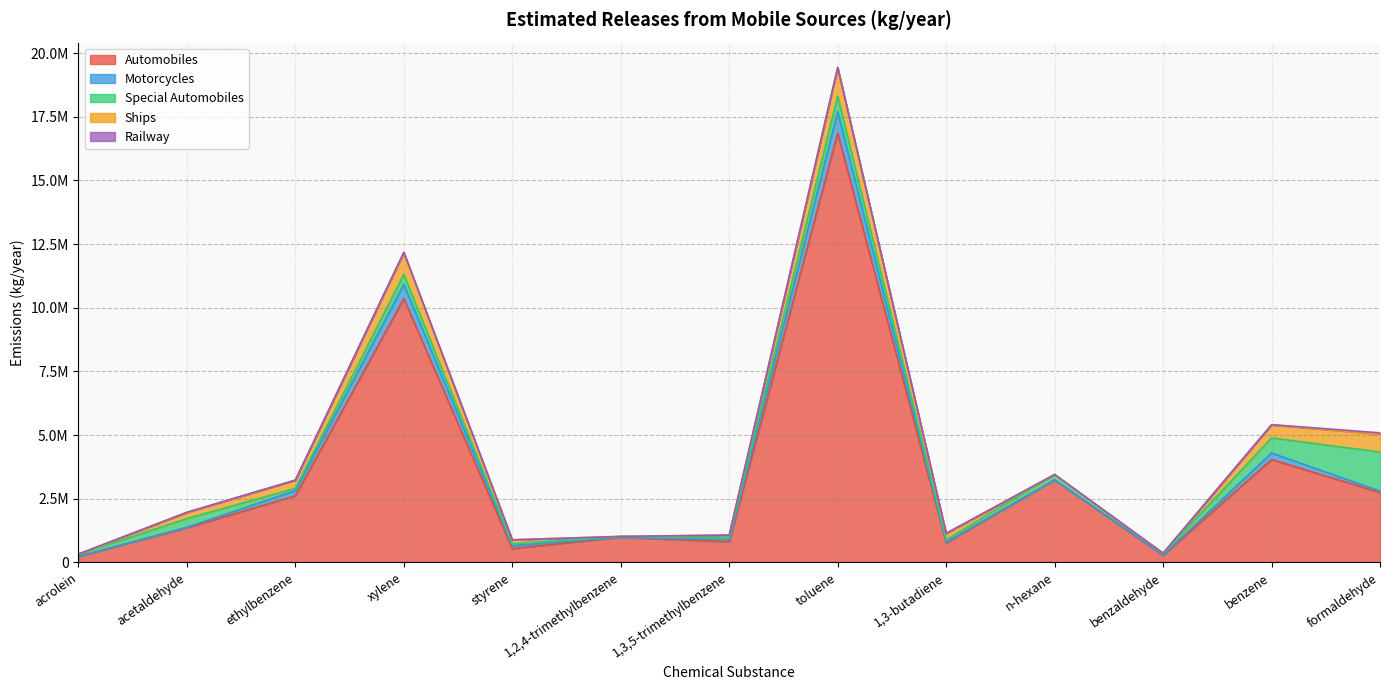

The value of Ships at benzene is 839282. True or false?

False